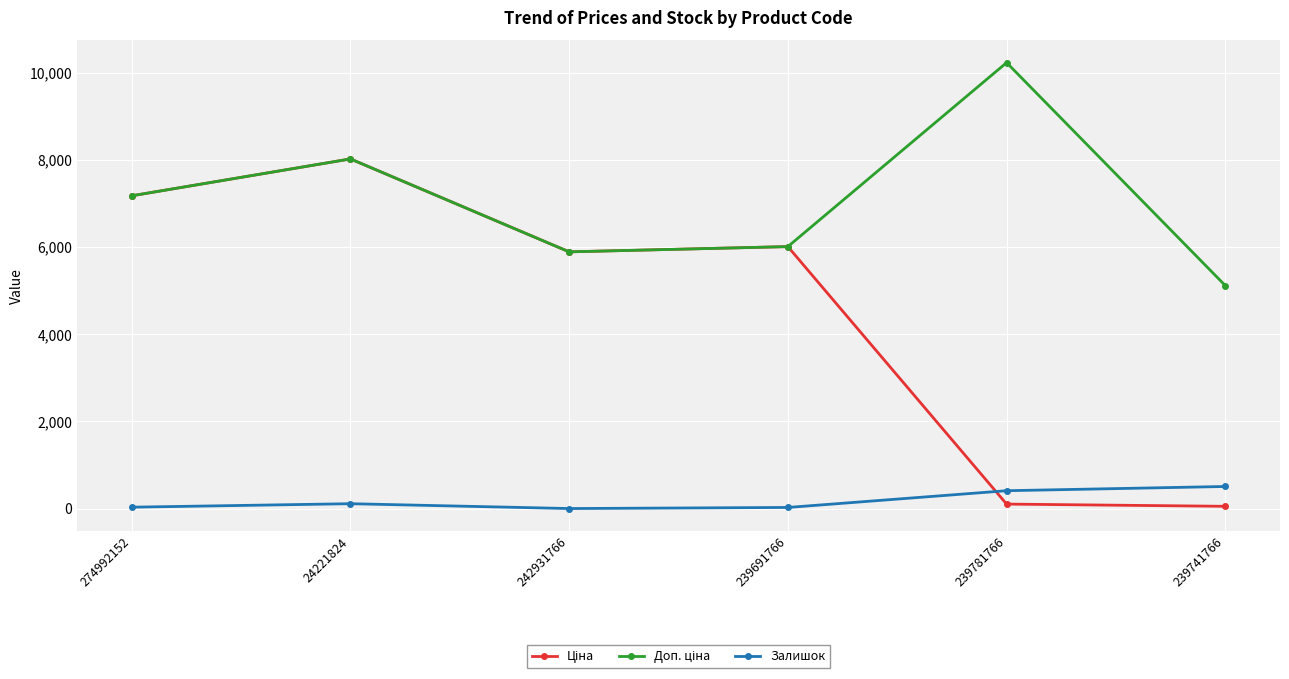

Where is the first local maximum for Залишок?

24221824